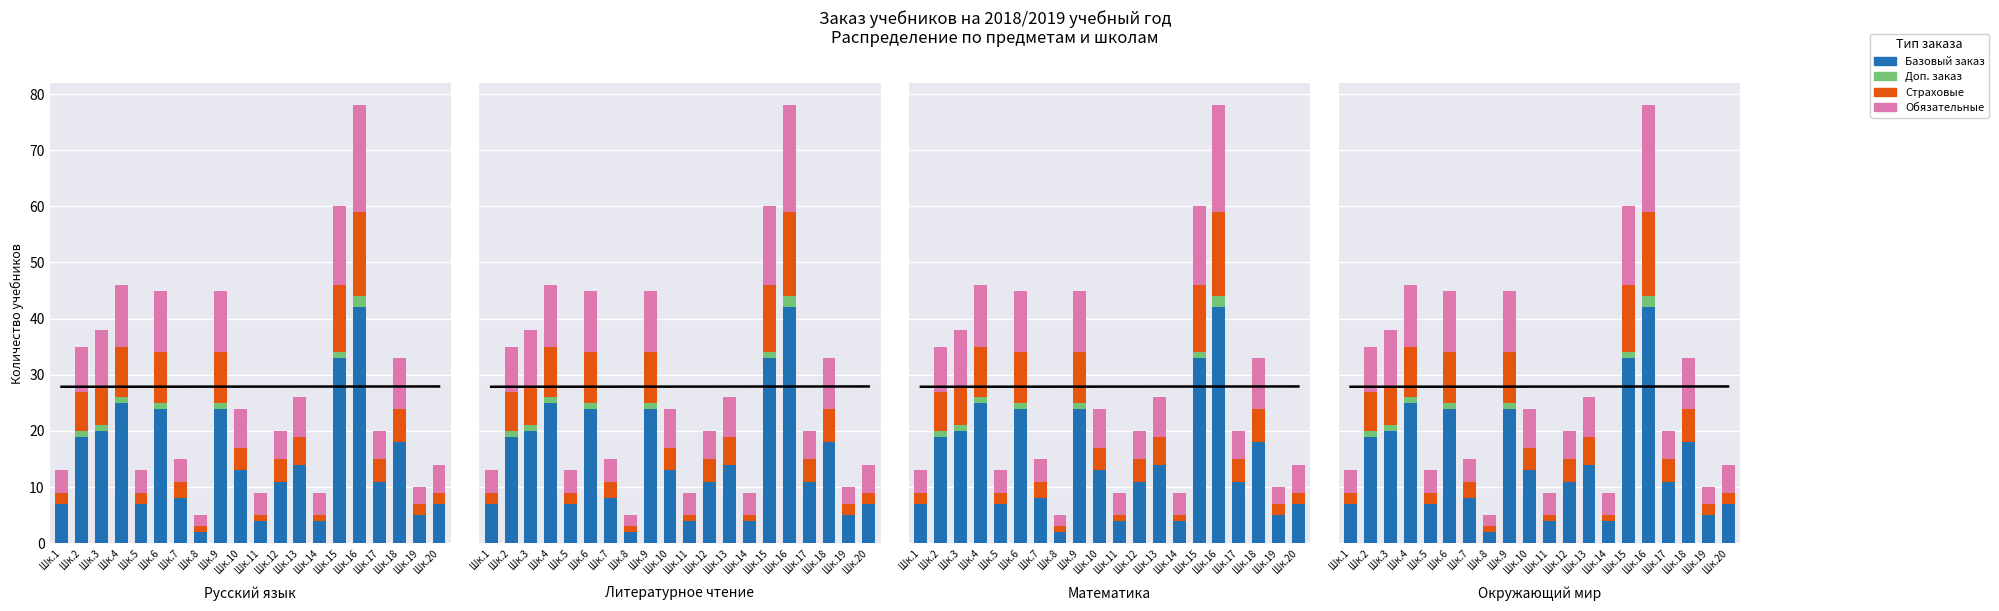

What is the average value of the Базовый заказ series?

15